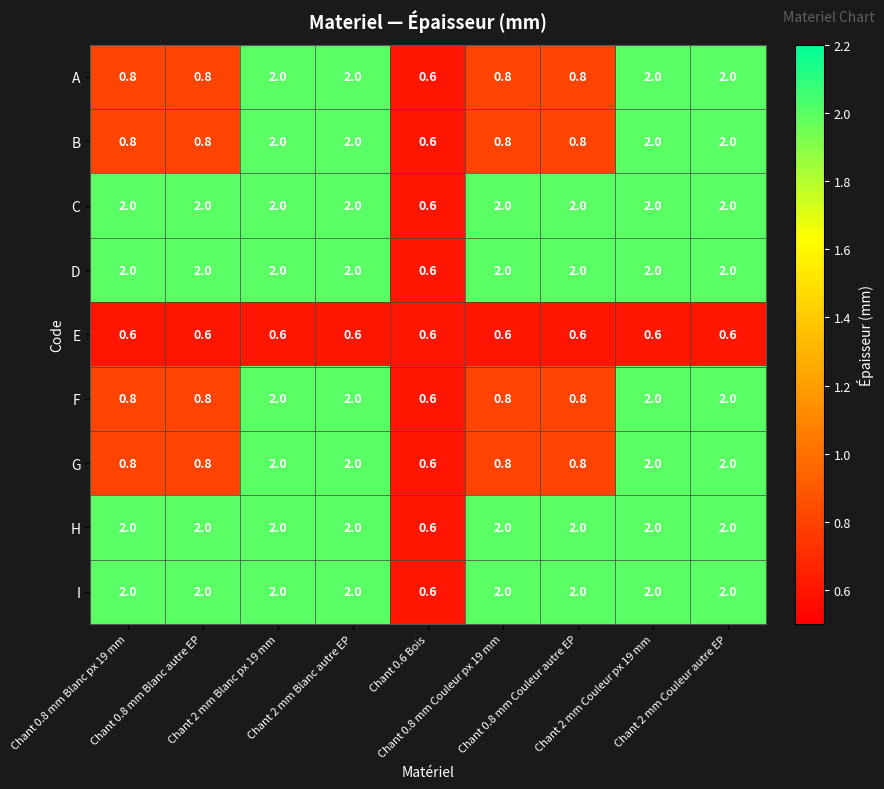

What is the difference between the highest and lowest values at Chant 2 mm Couleur px 19 mm?

1.4